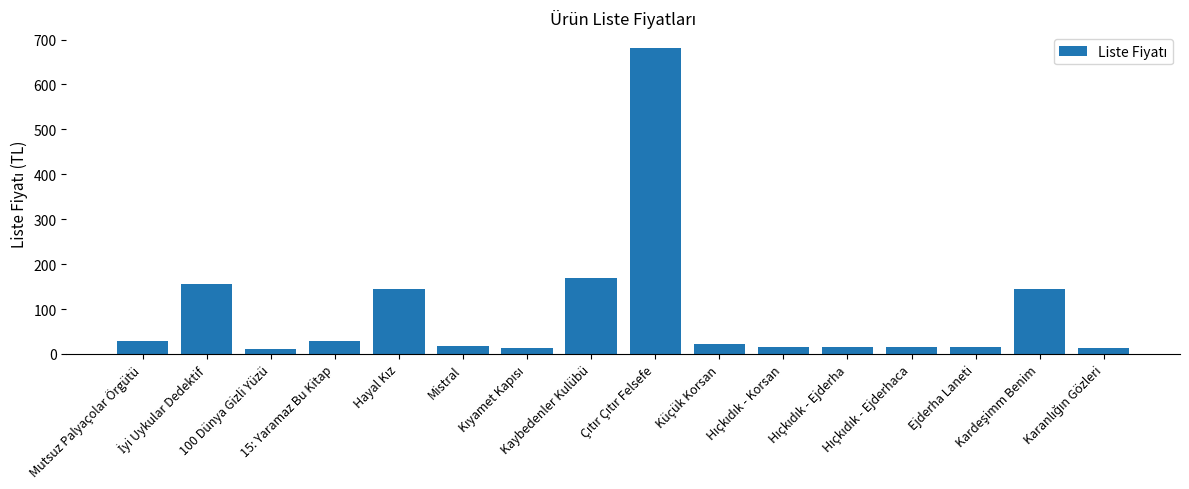

What is the maximum value shown in the chart?

682.0